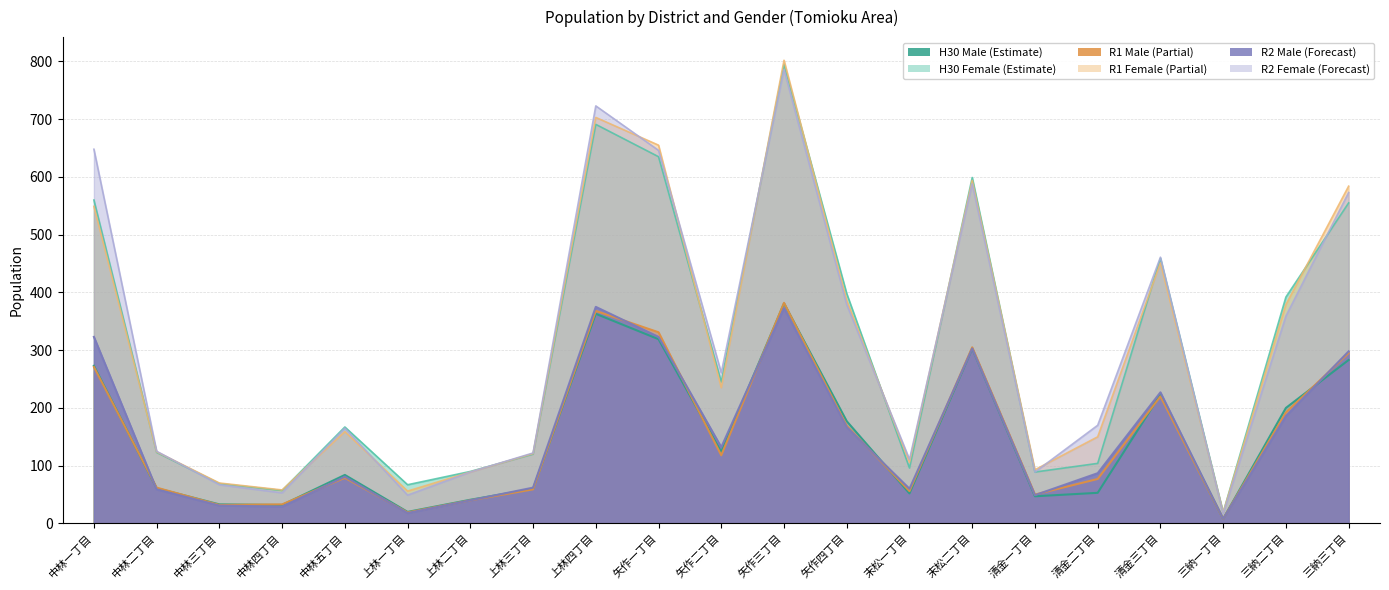

Reading left to right, list all the values displayed in this chart.

H30 Male: 273	61	33	32	84	20	41	60	363	319	124	381	177	52	303	47	53	223	8	200	283
H30 Female: 560	123	69	57	167	67	90	120	691	635	245	795	398	96	599	89	104	459	19	392	555
R1 Male: 271	62	32	33	79	19	40	59	368	331	118	382	169	56	305	50	77	220	8	192	295
R1 Female: 549	124	70	58	159	56	89	121	703	655	235	802	386	106	594	93	150	451	19	379	584
R2 Male: 323	59	31	29	81	18	40	62	375	323	132	373	167	60	303	49	87	227	8	186	298
R2 Female: 648	125	67	53	165	49	89	122	723	646	261	786	379	111	588	89	170	461	17	359	573